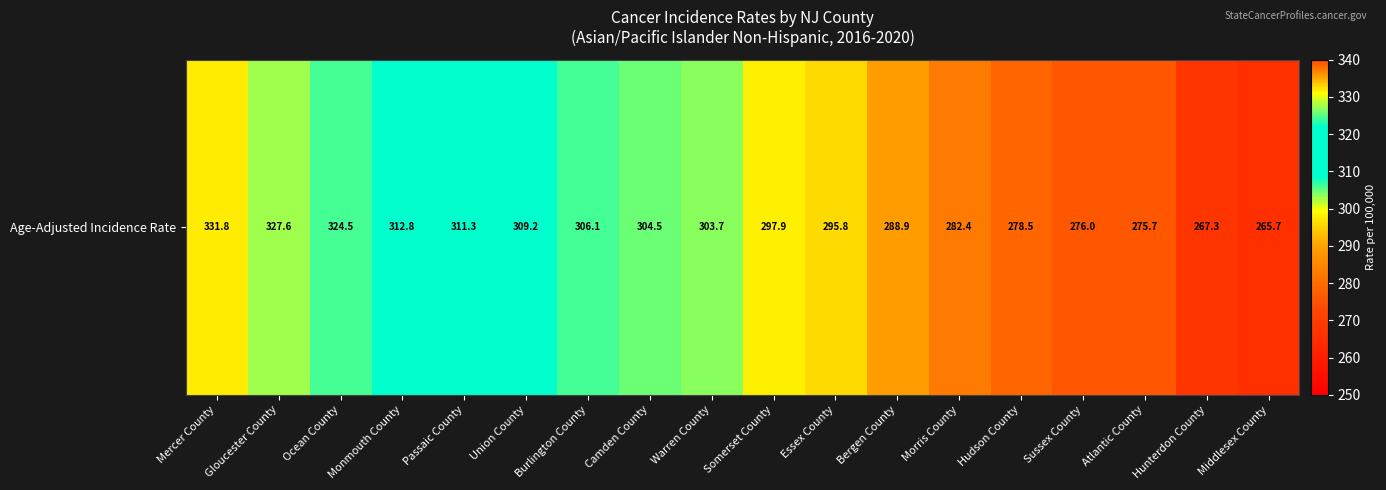

Reading left to right, extract all data points from this chart.

331.8	327.6	324.5	312.8	311.3	309.2	306.1	304.5	303.7	297.9	295.8	288.9	282.4	278.5	276.0	275.7	267.3	265.7